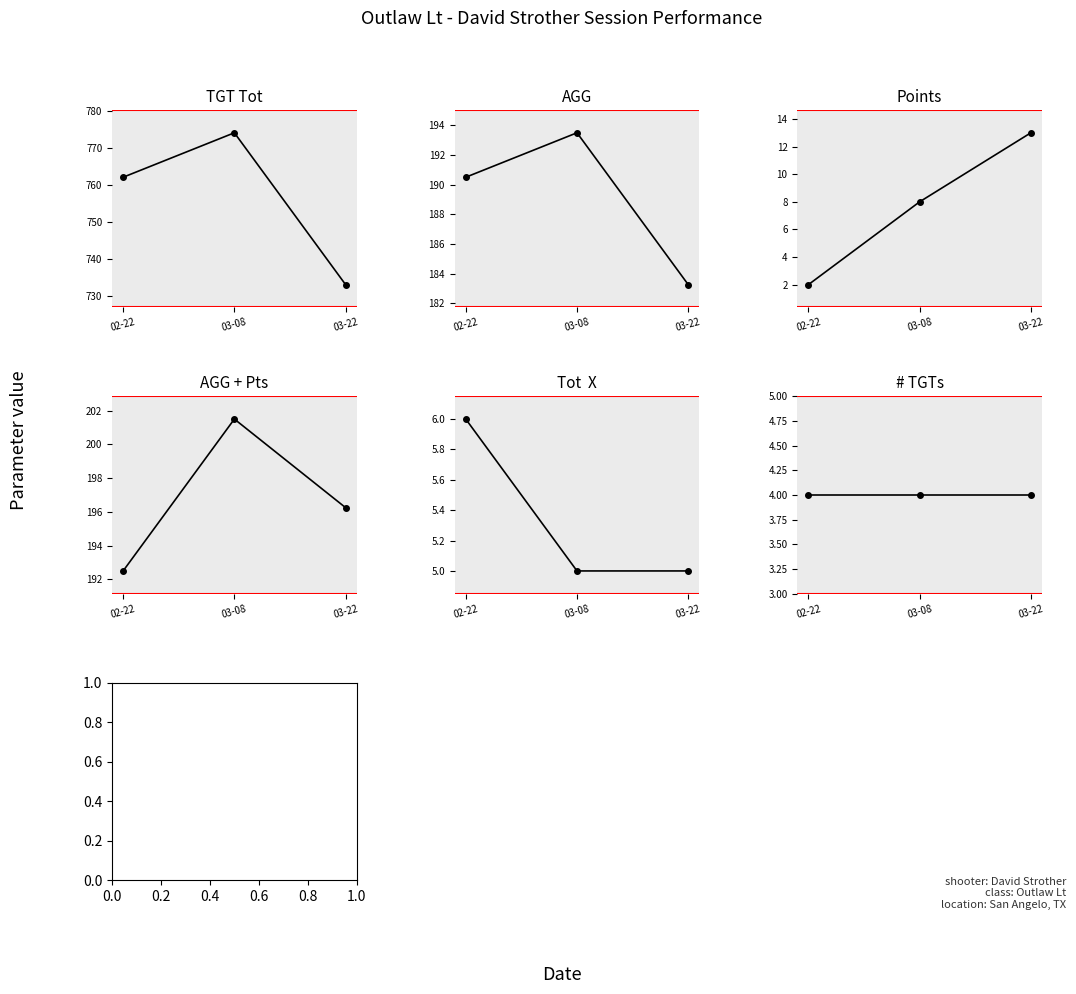

What is the label of the 2nd point from the left?

03-08